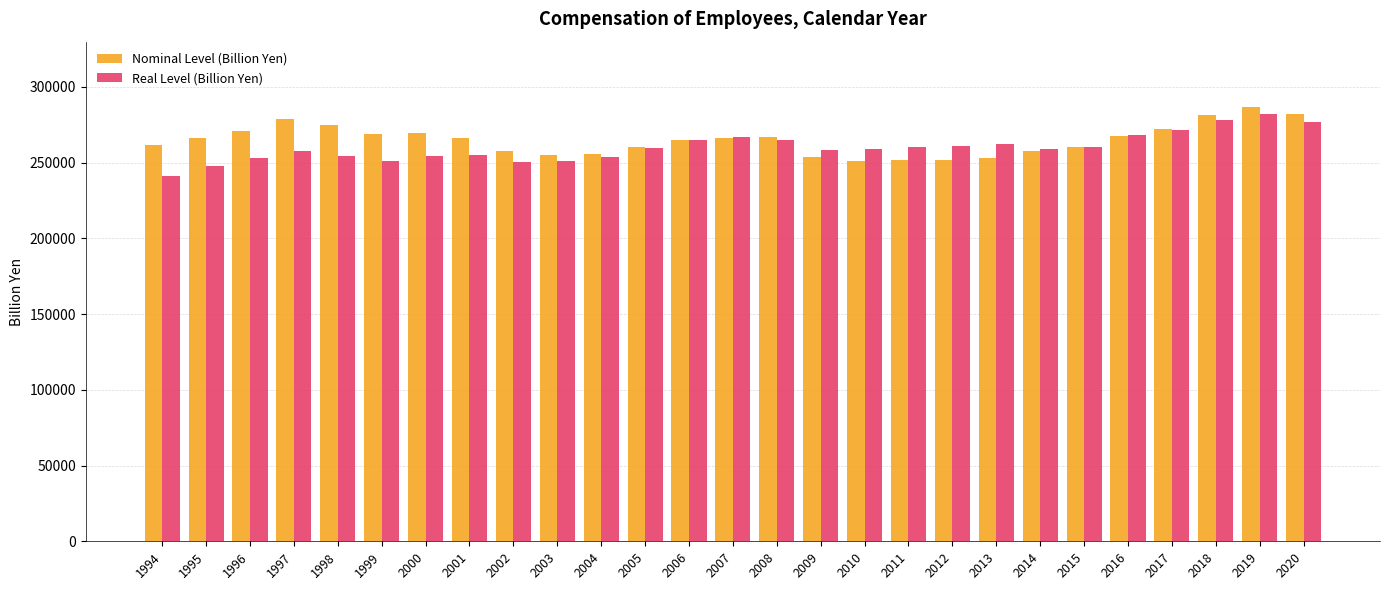

The Real Level (Billion Yen) series shows 252973.1 at 1996. True or false?

True